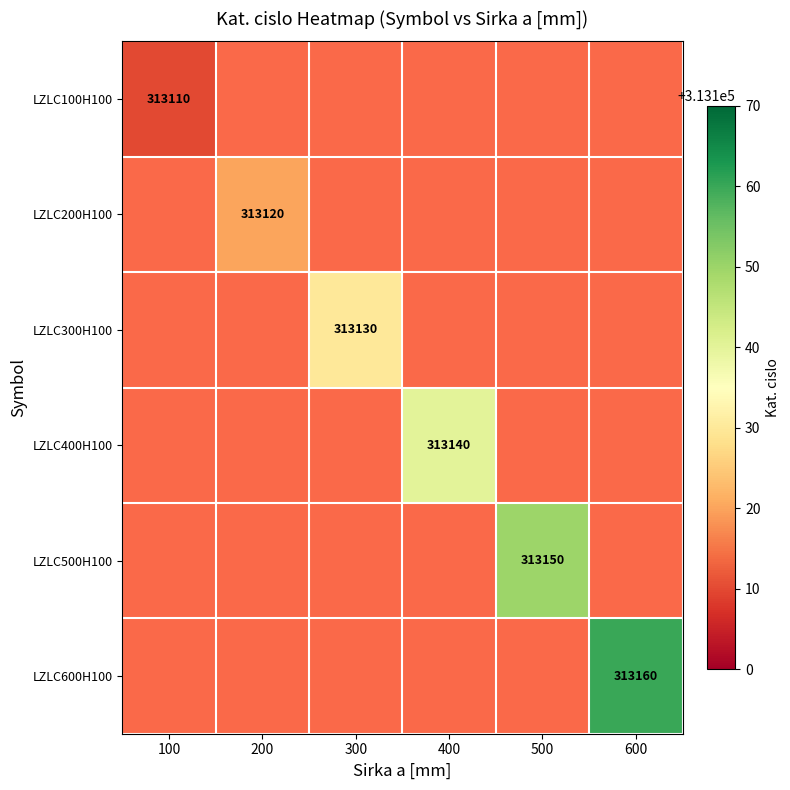

Rank the series by their maximum value, from lowest to highest.

LZLC100H100, LZLC200H100, LZLC300H100, LZLC400H100, LZLC500H100, LZLC600H100